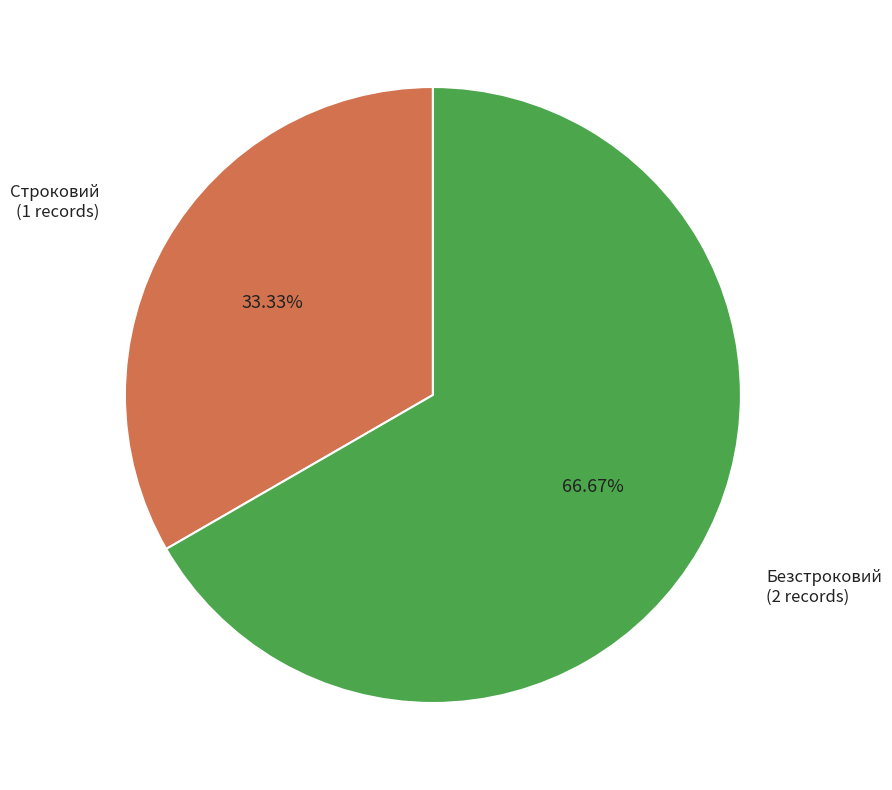

Does any single category account for the majority?

Yes